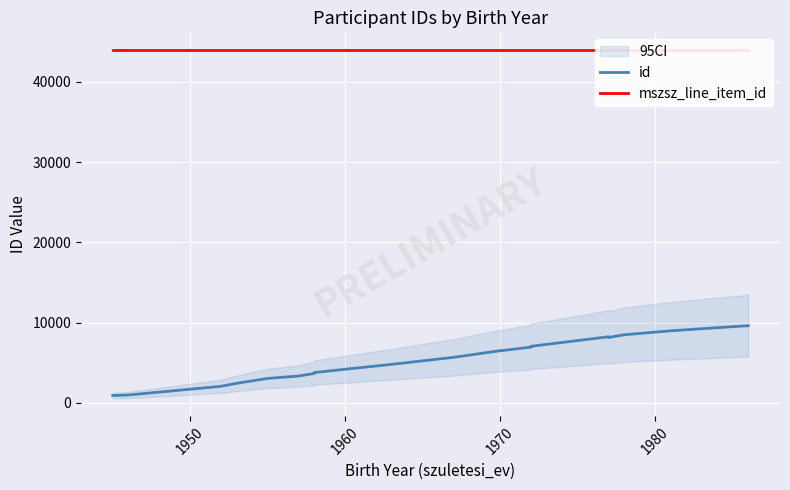

True or false: id and mszsz_line_item_id intersect in this chart.

False